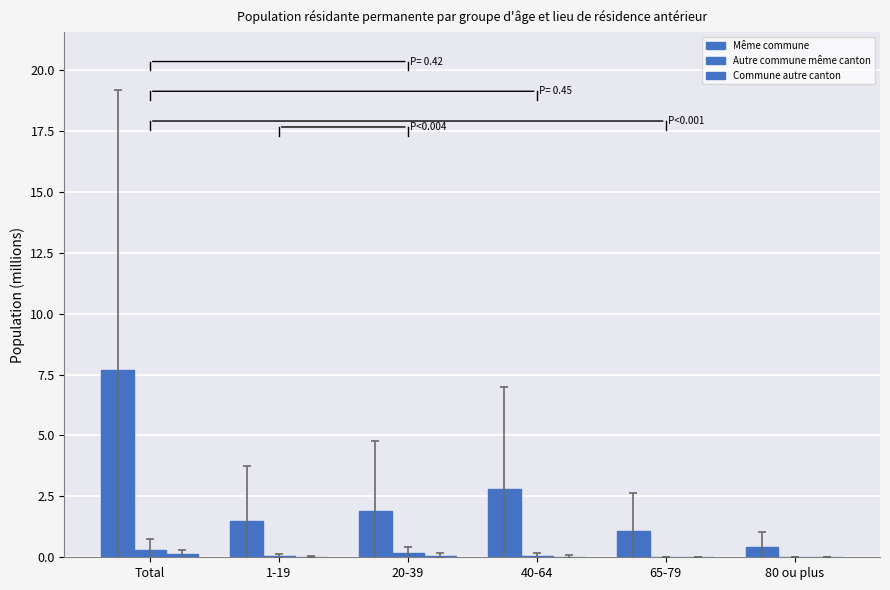

What is the difference between the highest and lowest values at 80 ou plus?

0.4